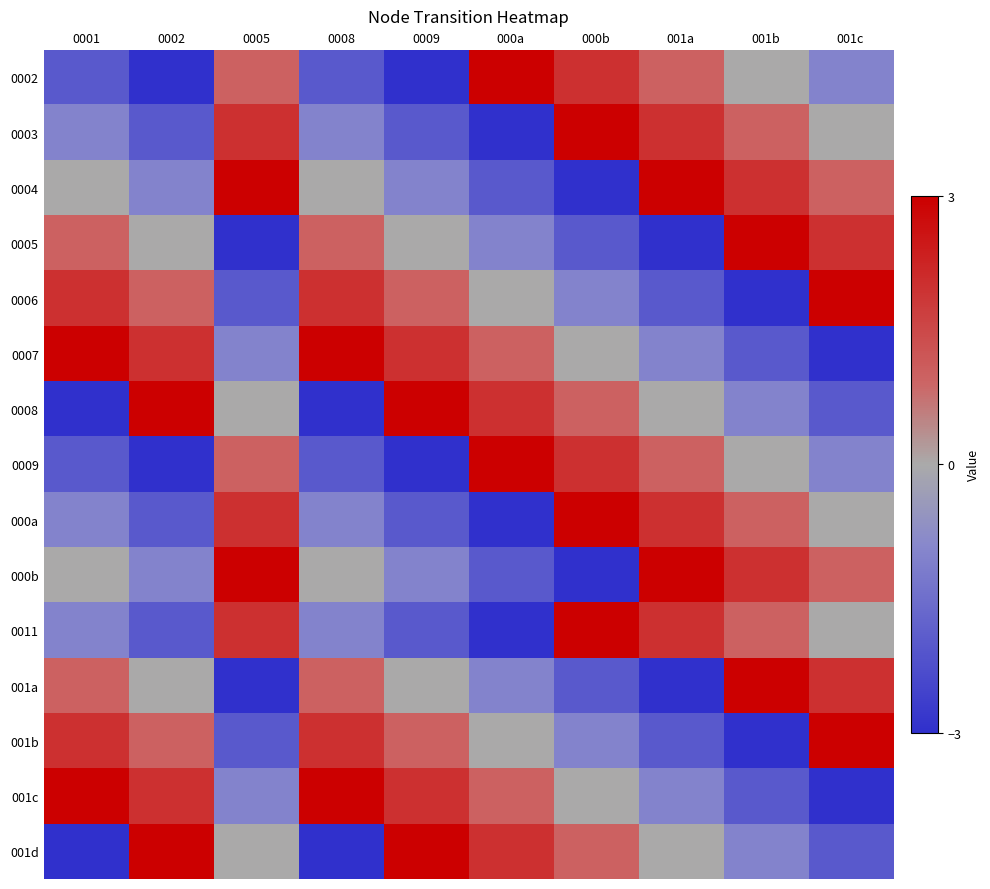

At how many categories does at least one series exceed 1?

10